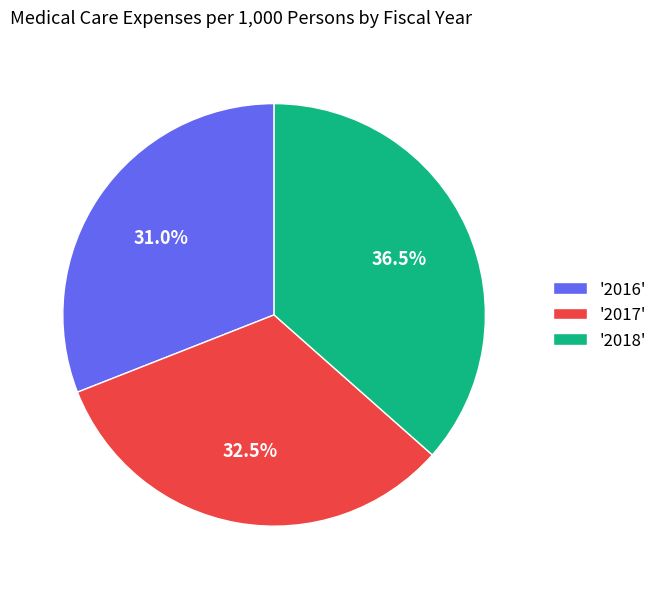

What is the ratio of the value at '2018' to the value at '2017'?

1.1